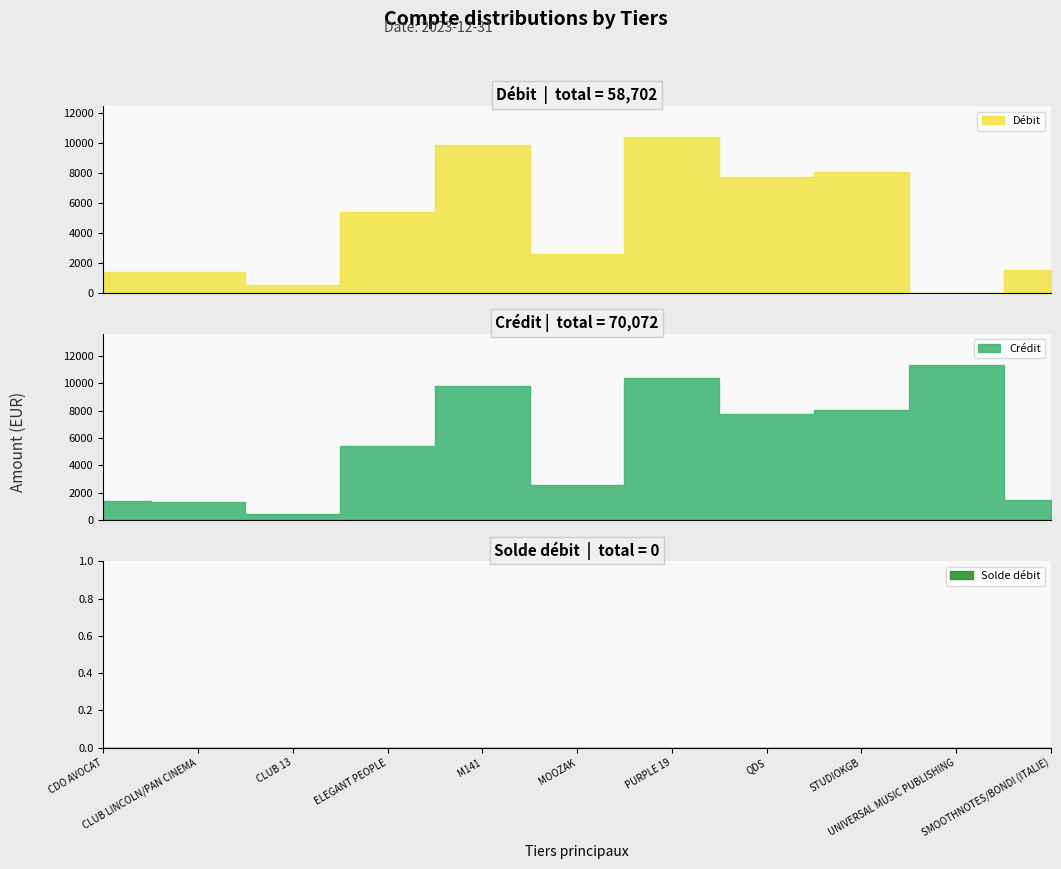

Read the Débit value at CDO AVOCAT.

1380.0